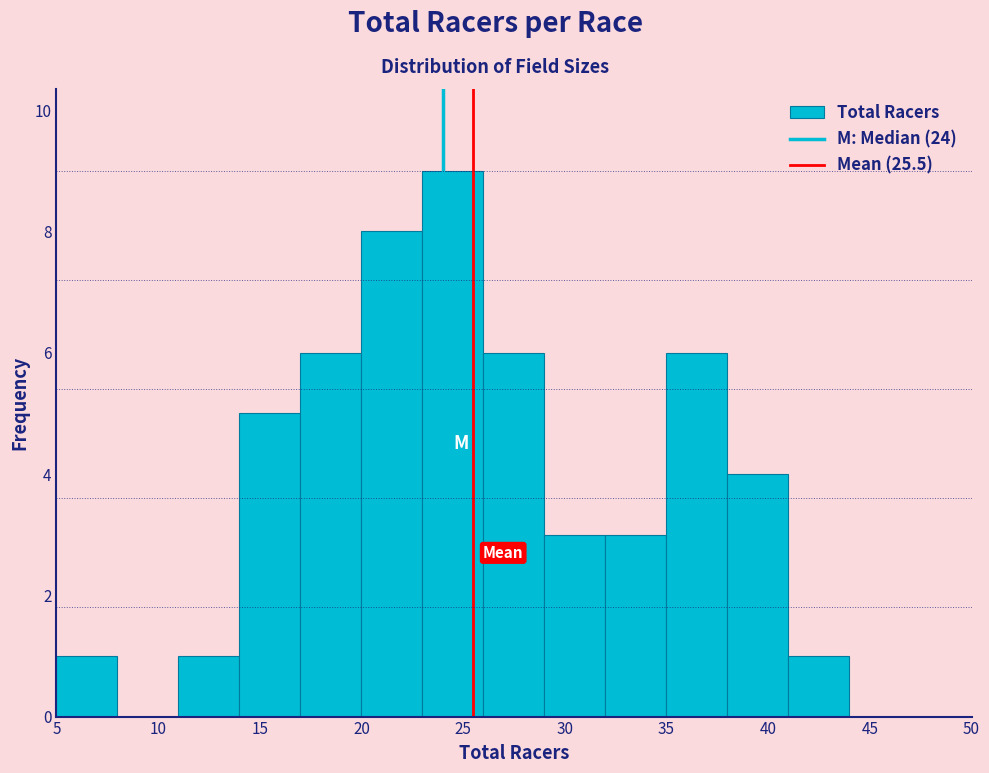

What is the height of the bar covering 23 to 26 on the x-axis? The values are not printed on the chart, so give them approximately, as read against the axis.

9